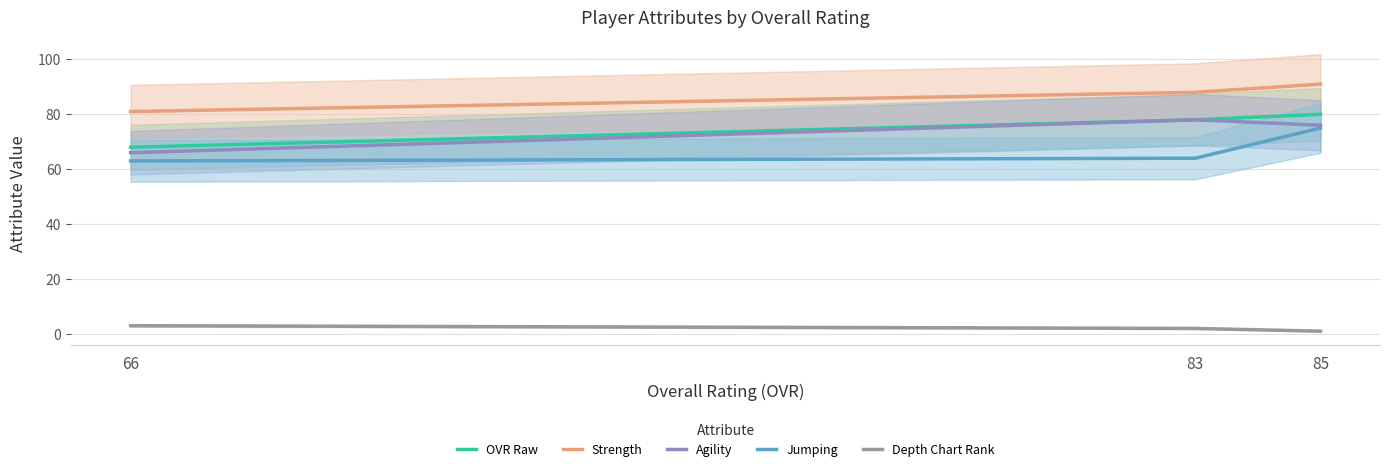

What are all the series names shown in the legend?

OVR Raw, Strength, Agility, Jumping, Depth Chart Rank